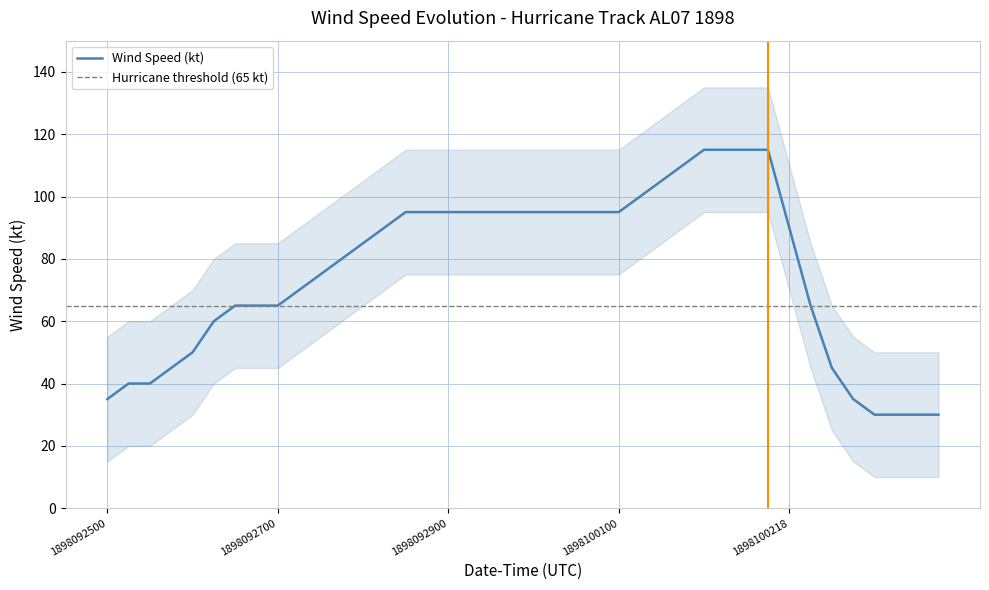

Rank the categories by value from highest to lowest.

1898100200, 1898100206, 1898100212, 1898100216, 1898100118, 1898100112, 1898100106, 1898092812, 1898092818, 1898092900, 1898092906, 1898092912, 1898092918, 1898093000, 1898093006, 1898093012, 1898093018, 1898100100, 1898092806, 1898100218, 1898092800, 1898092718, 1898092712, 1898092706, 1898092612, 1898092618, 1898092700, 1898100300, 1898092606, 1898092600, 1898092518, 1898100306, 1898092506, 1898092512, 1898092500, 1898100312, 1898100318, 1898100400, 1898100406, 1898100412